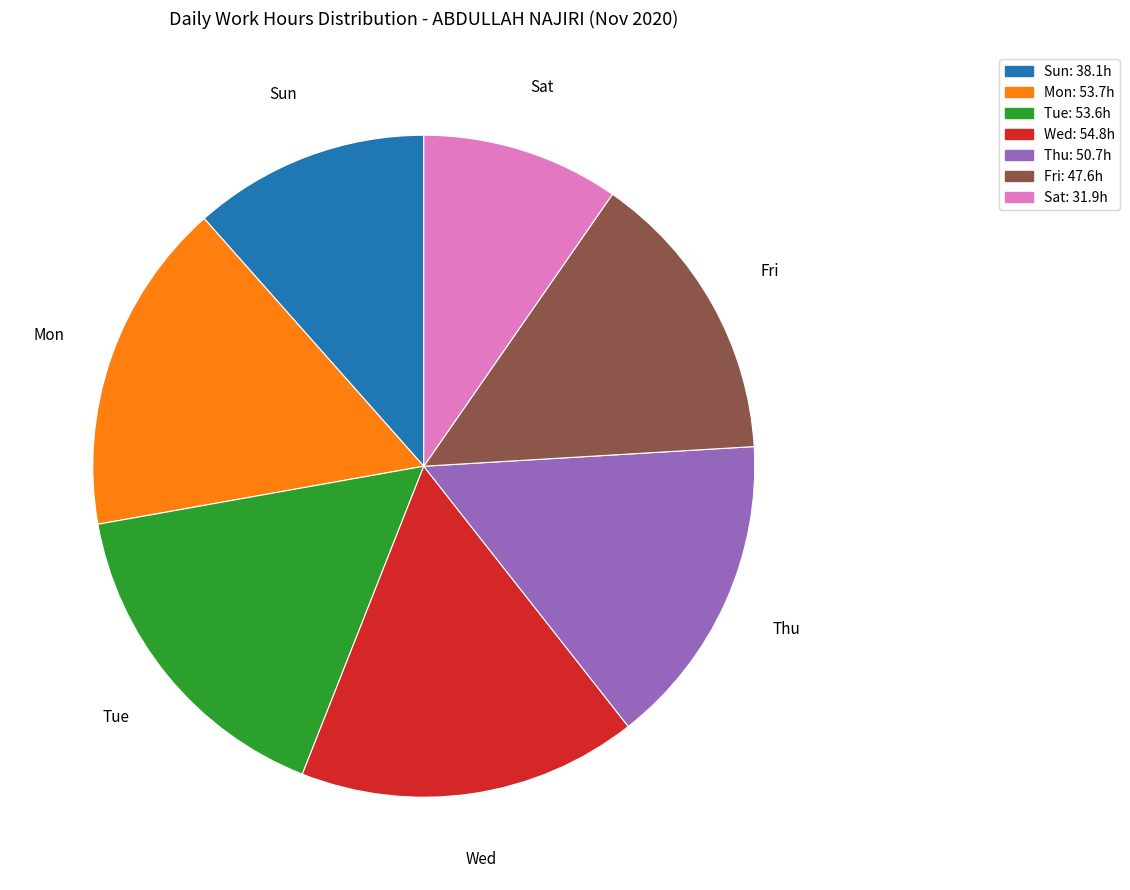

What is the ratio of the value at Thu to the value at Sat?

1.6